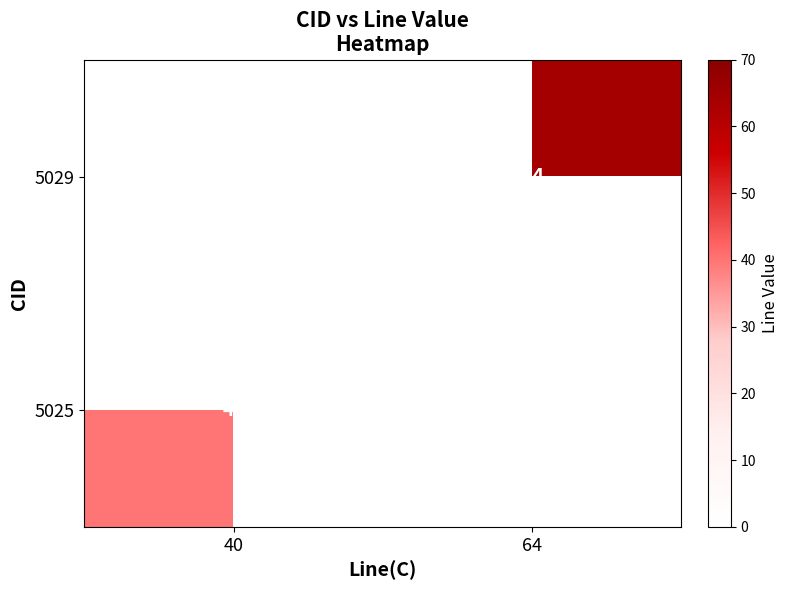

Which has a higher value, 40 or 64?

64